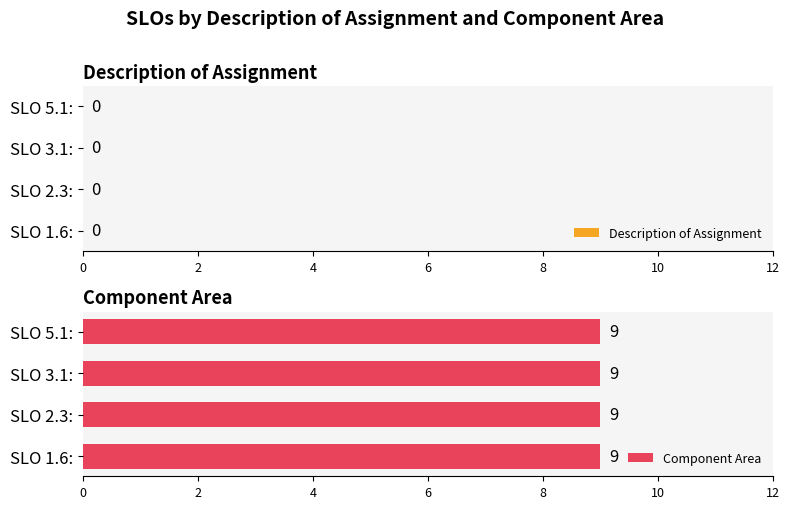

What are all the series names shown in the legend?

Description of Assignment, Component Area